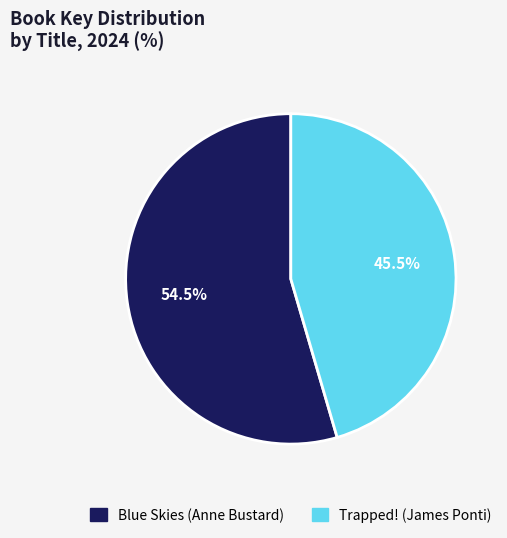

To the nearest percent, what is the average slice percentage?

50%